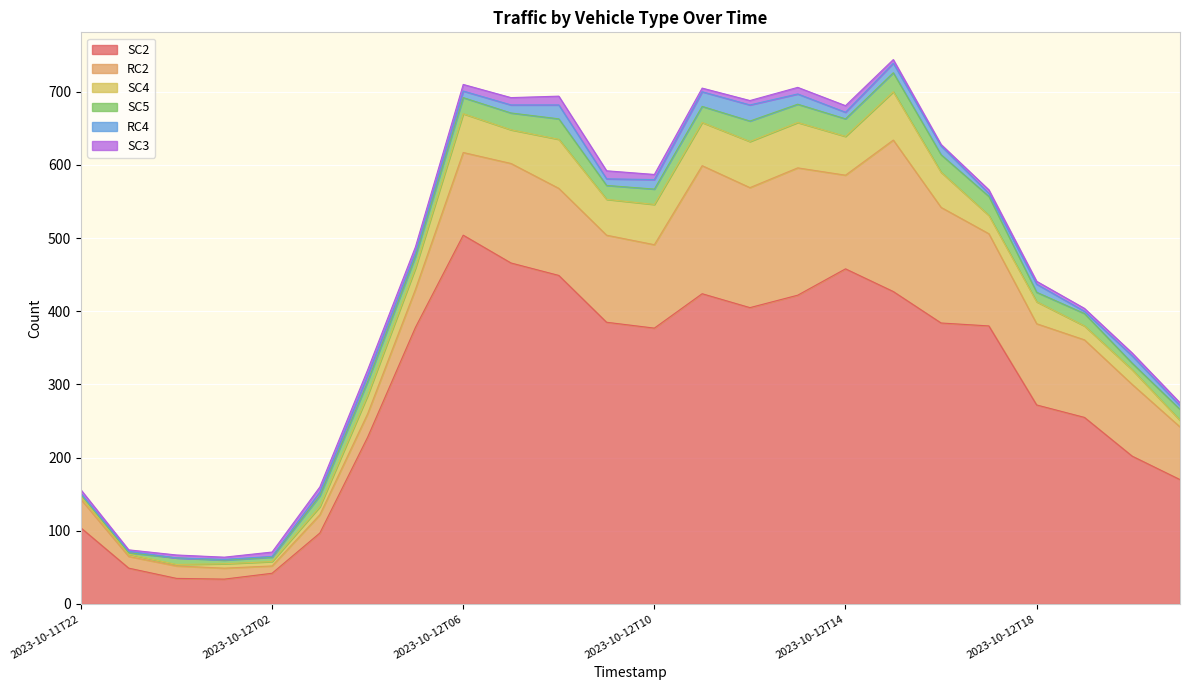

Where is SC5 nearest to the value 15?

2023-10-12T03